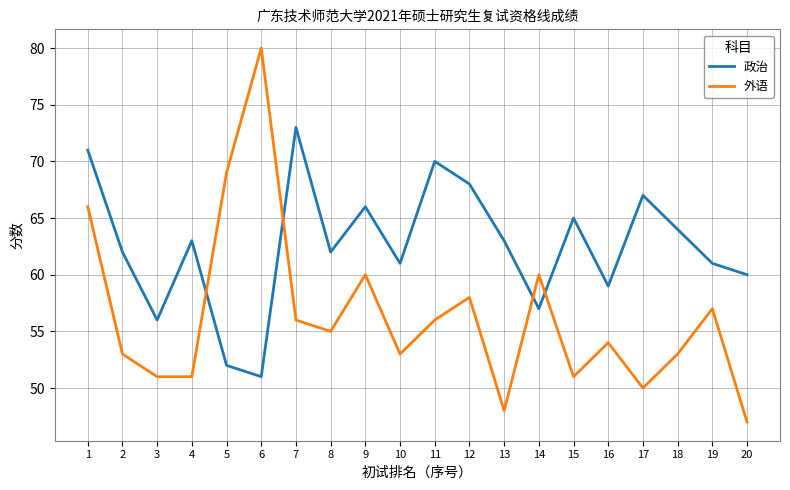

How many times do 外语 and 政治 cross each other?

4